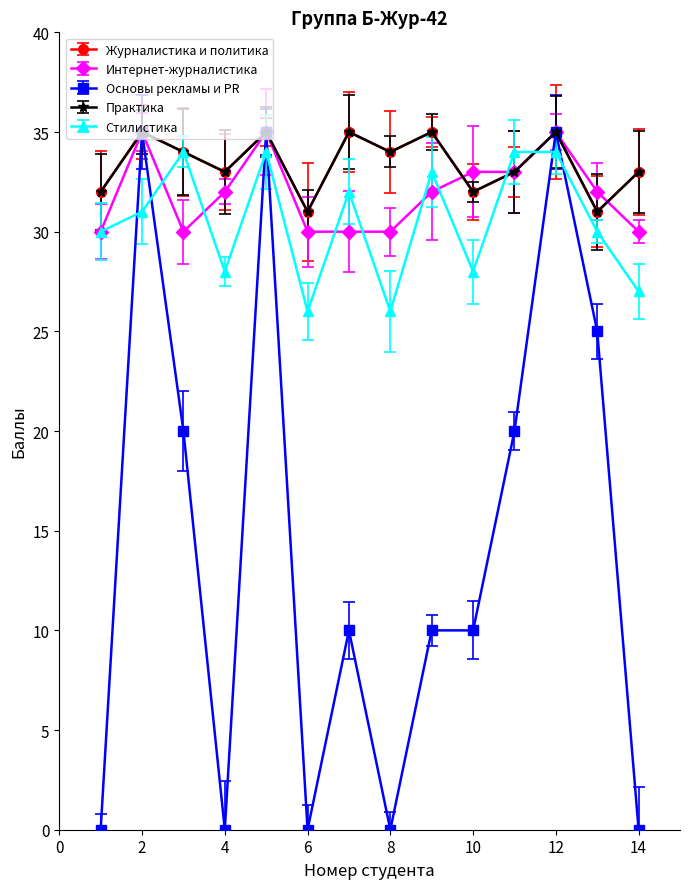

What is the maximum value for Стилистика?

34